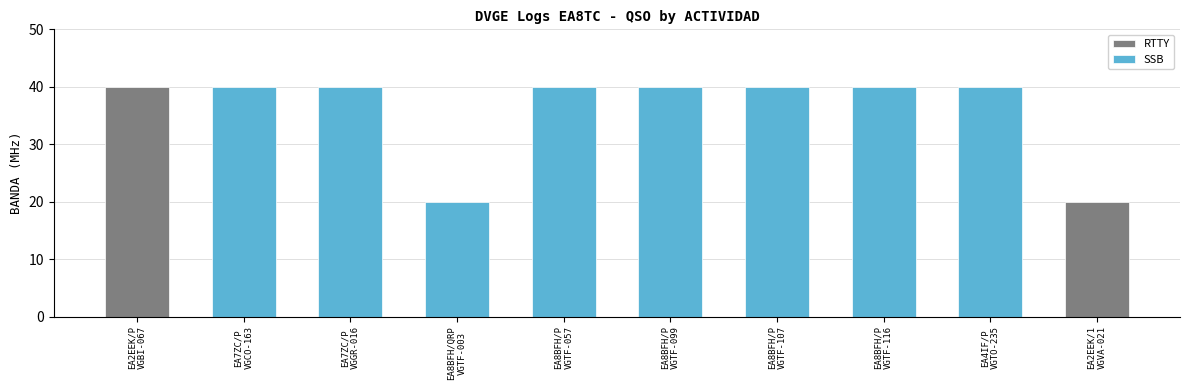

The value at EA7ZC/P is 40. True or false?

True